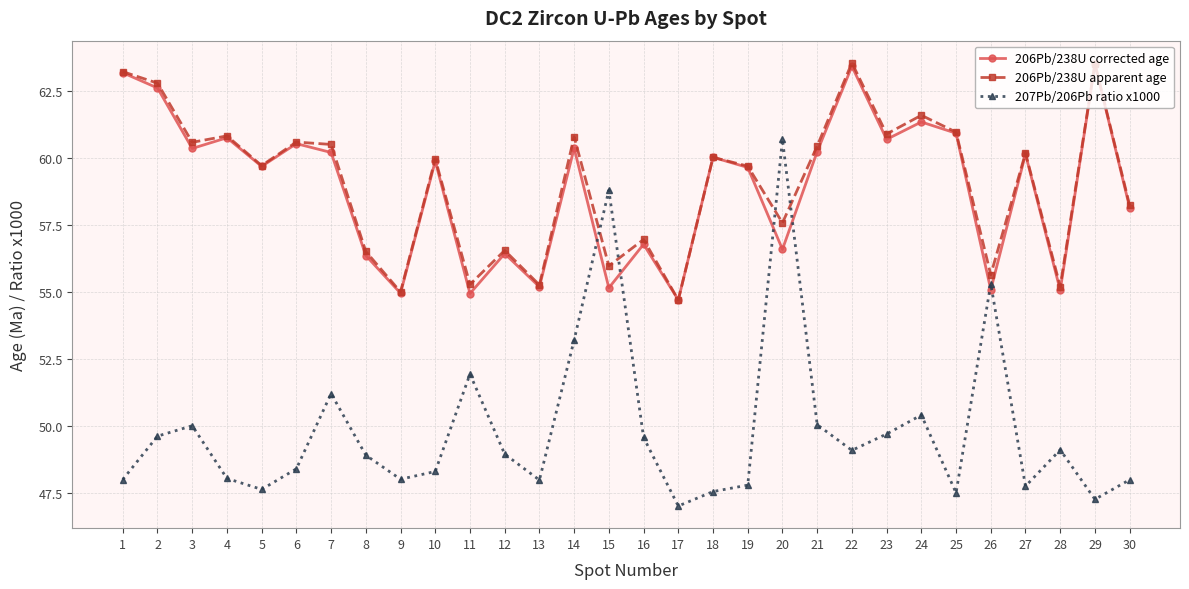

Rank the series at 15 from highest to lowest value.

207Pb/206Pb ratio x1000, 206Pb/238U apparent age, 206Pb/238U corrected age